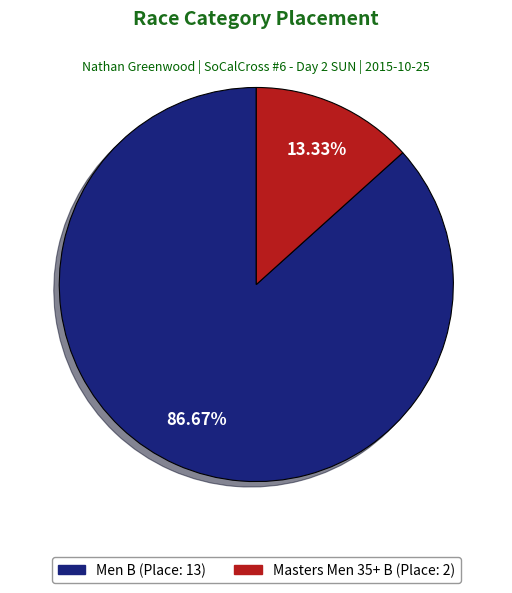

How many slices are in this pie chart?

2